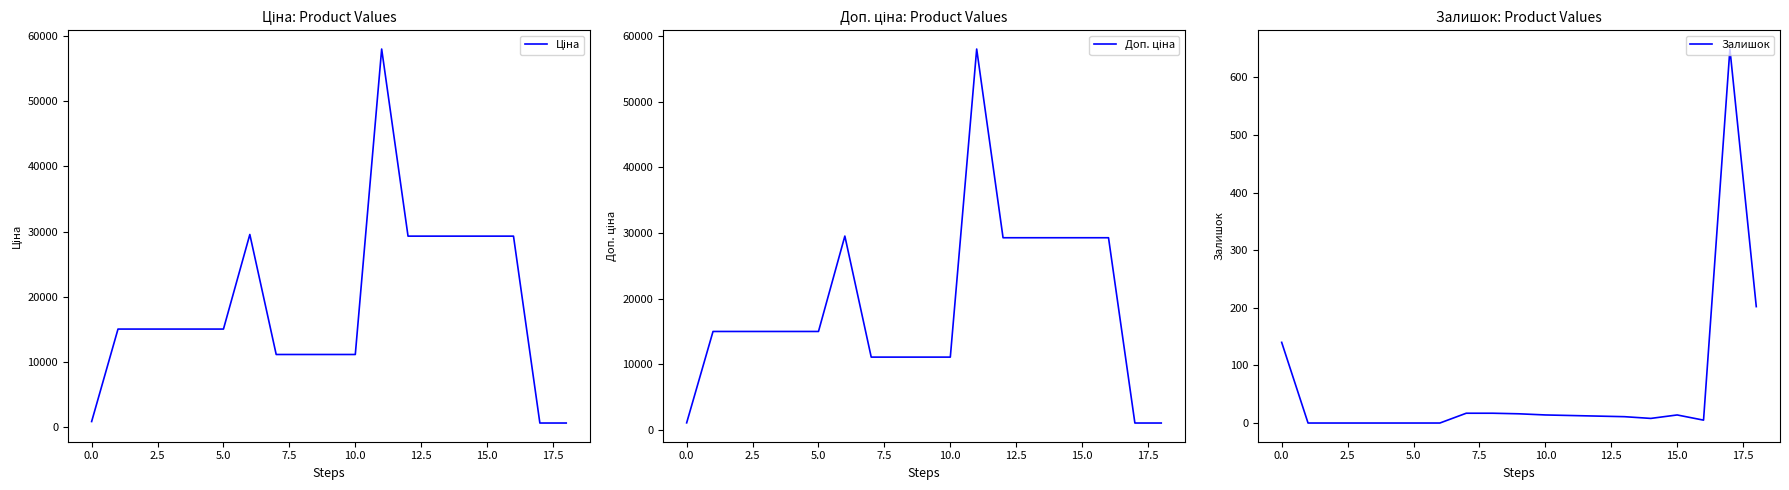

What is the highest value of the Залишок series?

649